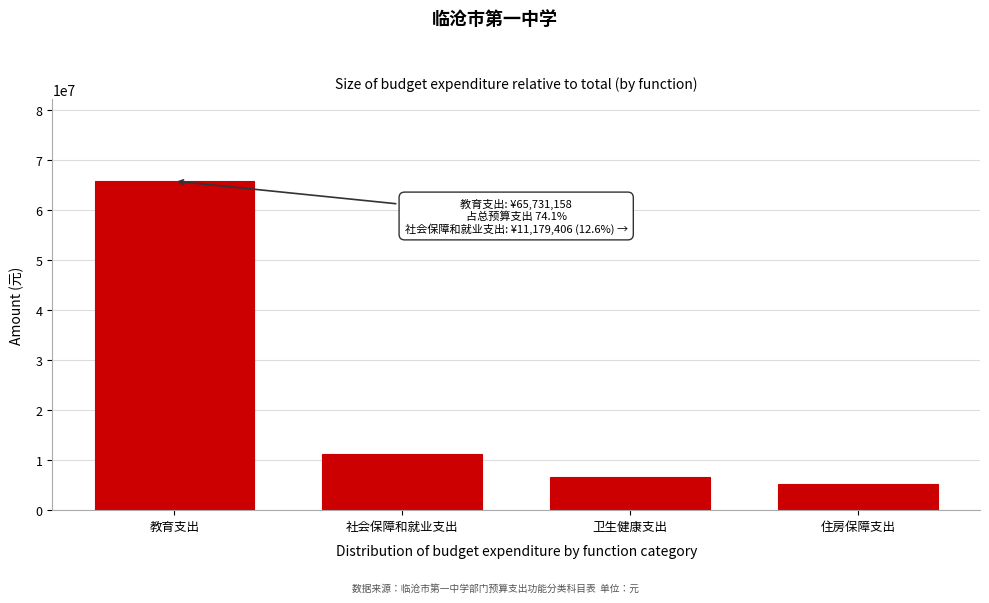

Reading right to left, transcribe all the data shown in this chart.

住房保障支出=5187371.0	卫生健康支出=6646584.7	社会保障和就业支出=11179405.8	教育支出=65731158.0